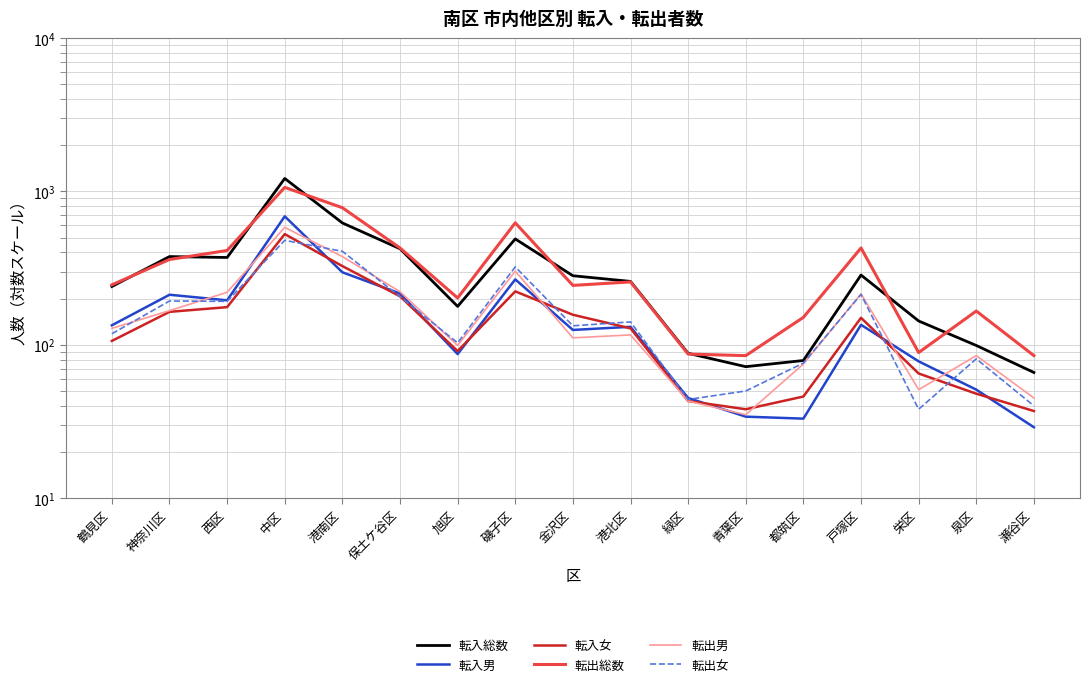

At which label does 転入女 reach its minimum?

瀬谷区